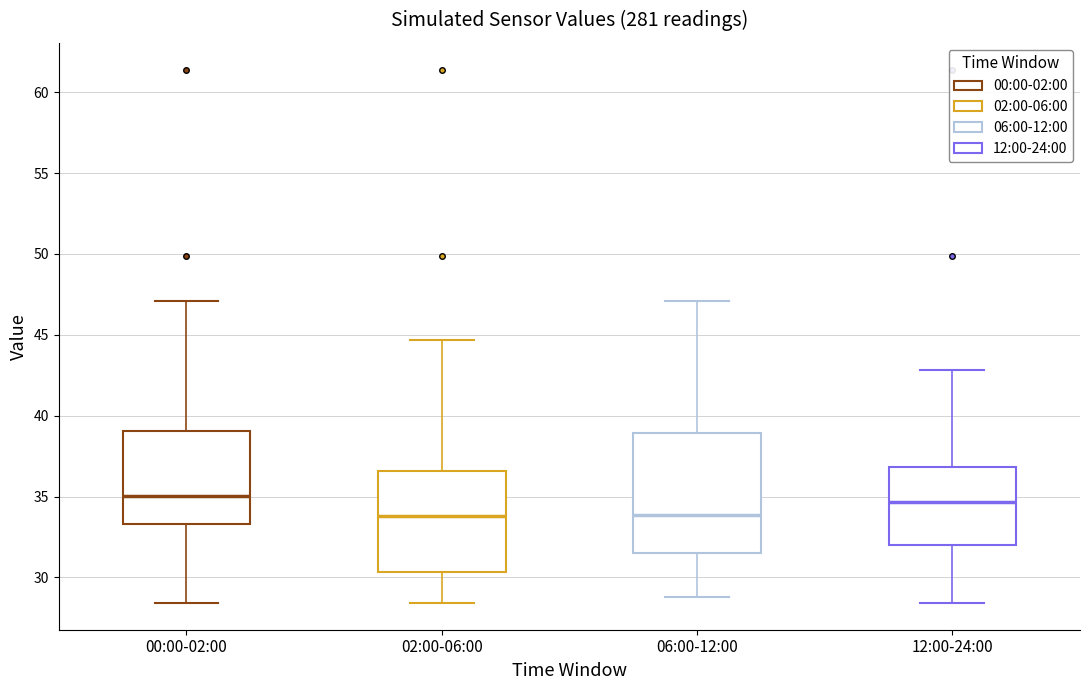

Reading left to right, read every box against the y-axis: the position of its median line, the range the box covers, and the ends of its whiskers. The values are not printed on the chart, so give them approximately, as read against the axis.

00:00-02:00: median 35.0, box 33.5 to 39.0, whiskers 28.5 to 47.0
02:00-06:00: median 34.0, box 30.5 to 36.5, whiskers 28.5 to 44.5
06:00-12:00: median 34.0, box 31.5 to 39.0, whiskers 29.0 to 47.0
12:00-24:00: median 34.5, box 32.0 to 37.0, whiskers 28.5 to 43.0